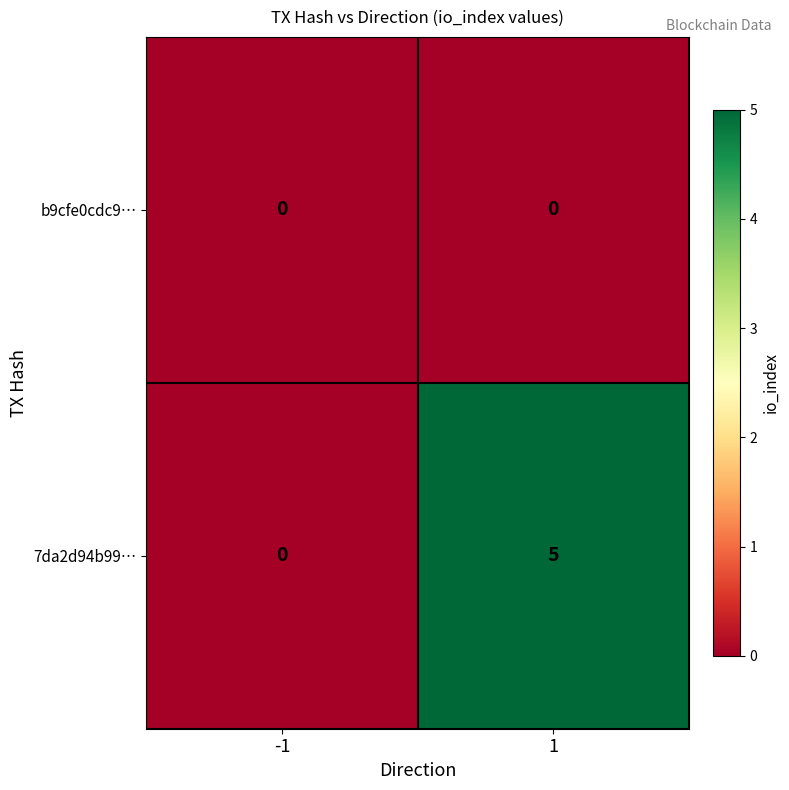

What is the difference between the highest and lowest values at 1?

5